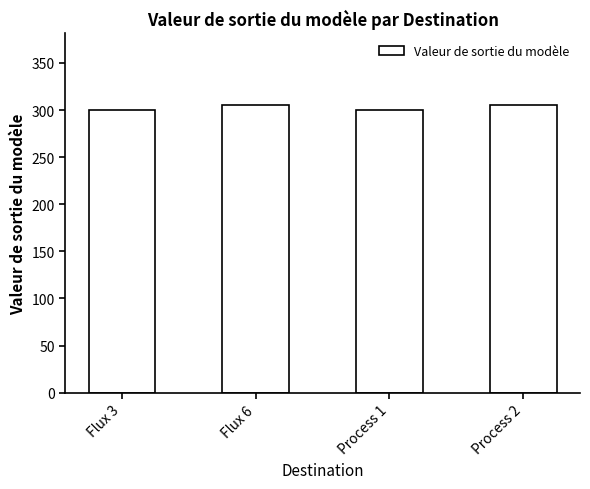

What position from the left is Flux 3?

1